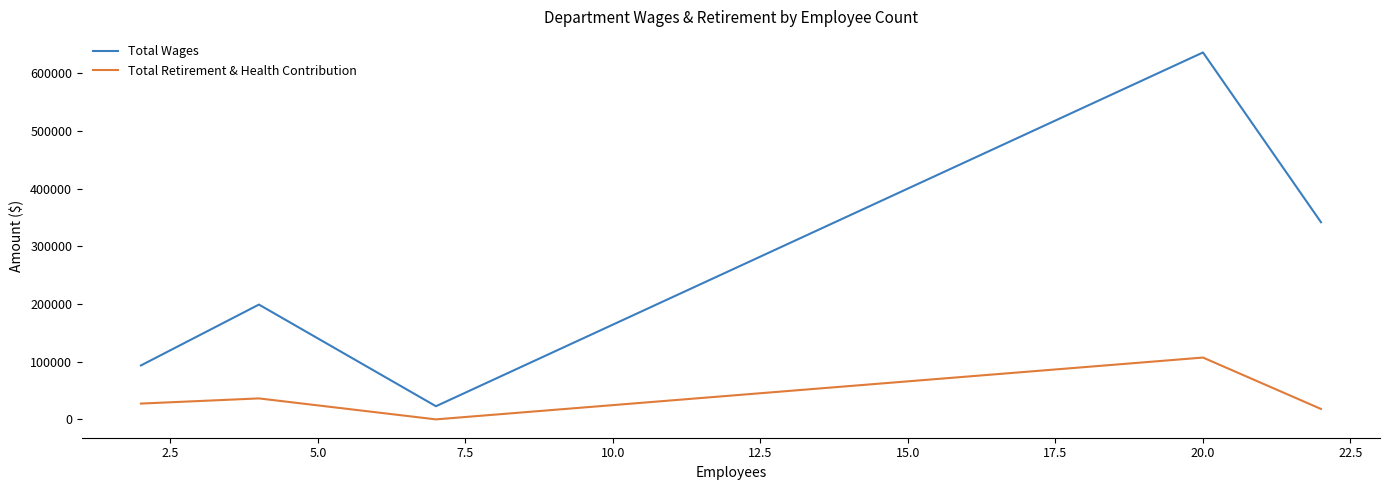

What are all the series names shown in the legend?

Total Wages, Total Retirement & Health Contribution